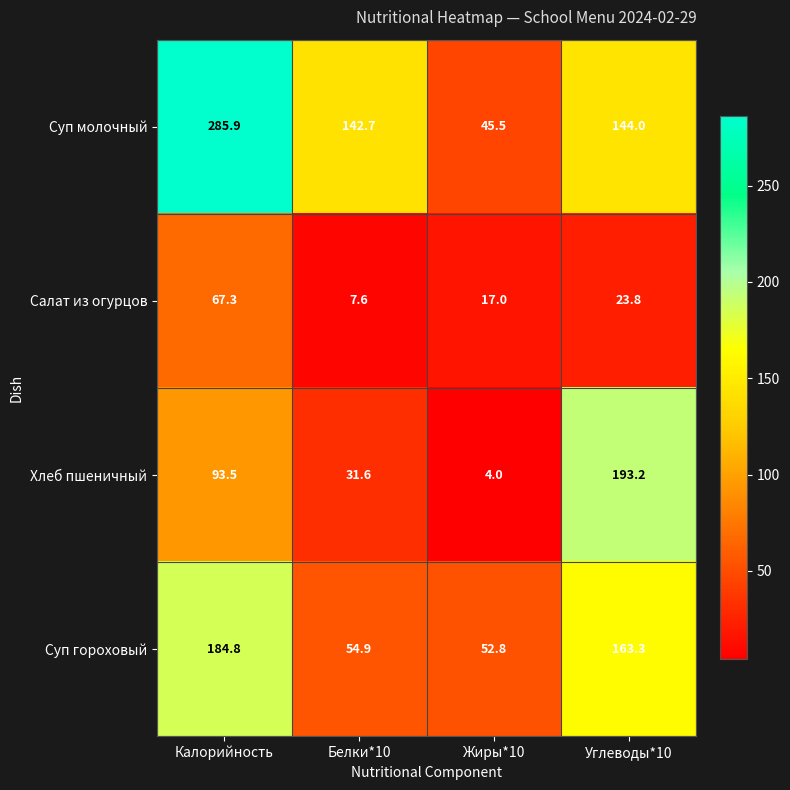

What is the spread (max minus min) of values at Белки*10?

135.1